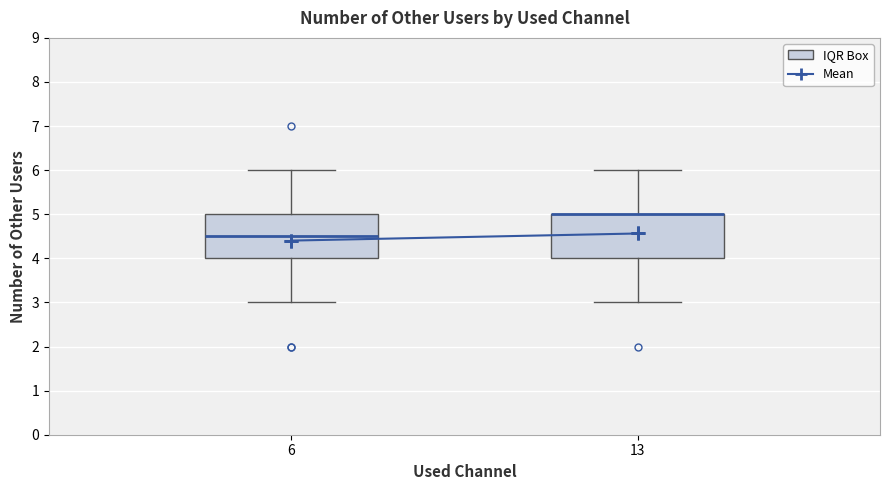

Reading left to right, transcribe this box plot: for each box, give where its median line is, the range the box spans, and where its two whiskers end, as read against the y-axis. The values are not printed on the chart, so give them approximately, as read against the axis.

6: median 4.5, box 4.0 to 5.0, whiskers 3.0 to 6.0
13: median 5.0 (drawn on the box's upper edge), box 4.0 to 5.0, whiskers 3.0 to 6.0